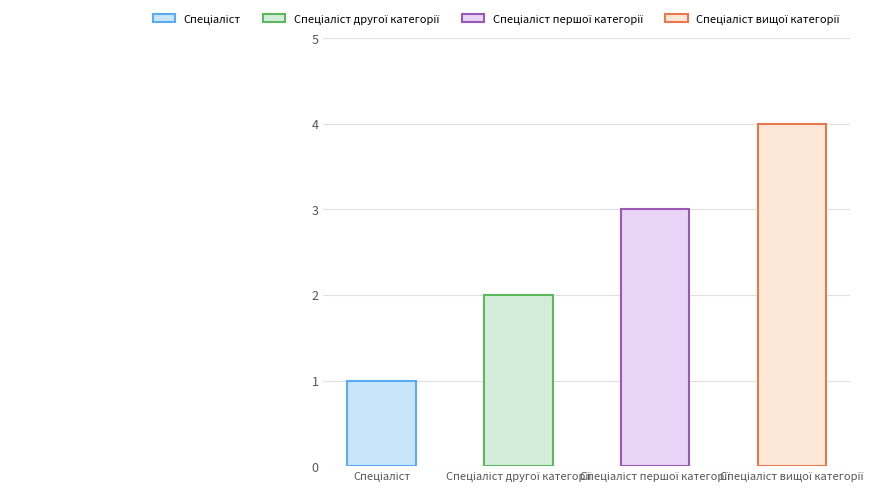

What is the label of the 4th bar from the right?

Спеціаліст